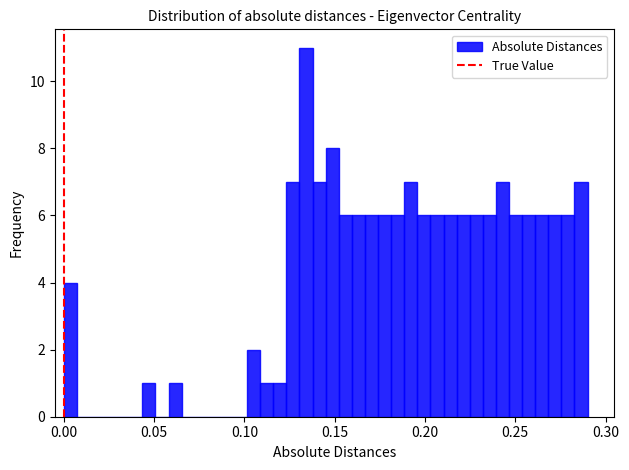

Around what value on the x-axis is the tallest bar? Give the approximate position of its centre, as read against the axis.

0.135